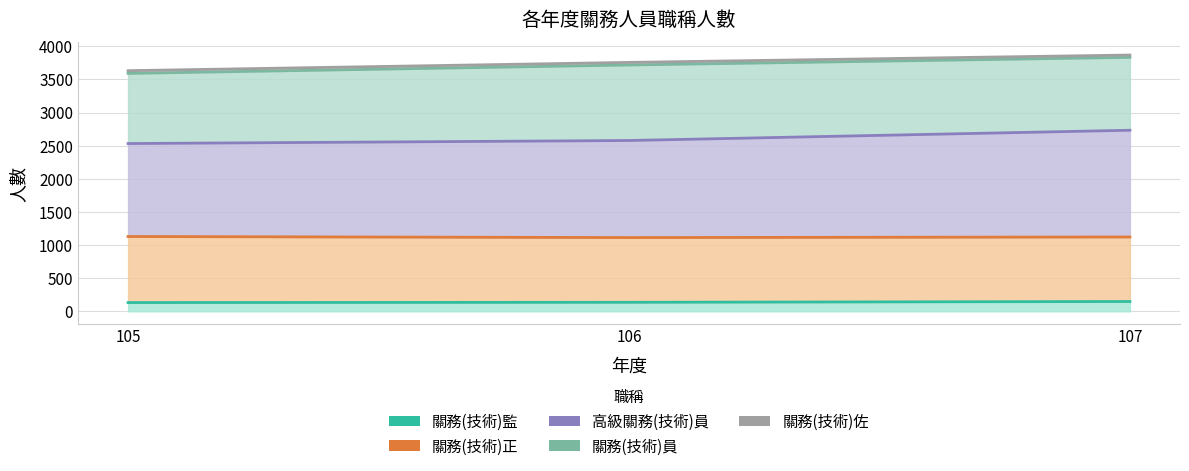

The 關務(技術)監 series shows 148 at 107. True or false?

True